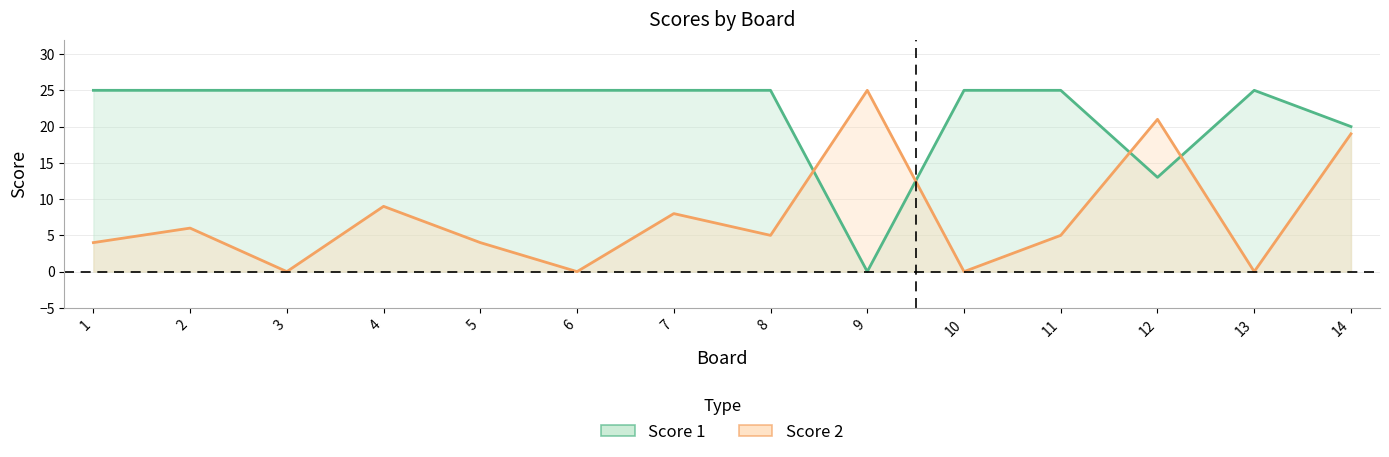

How many intersections are there between Score 1 line and Score 2 line?

4